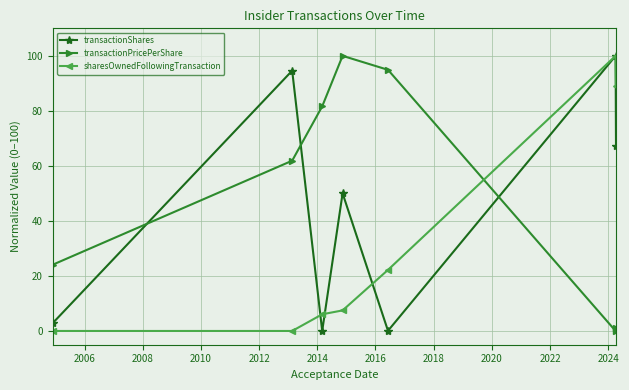

After their last crossing, which series has the higher values: transactionPricePerShare or transactionShares?

transactionShares